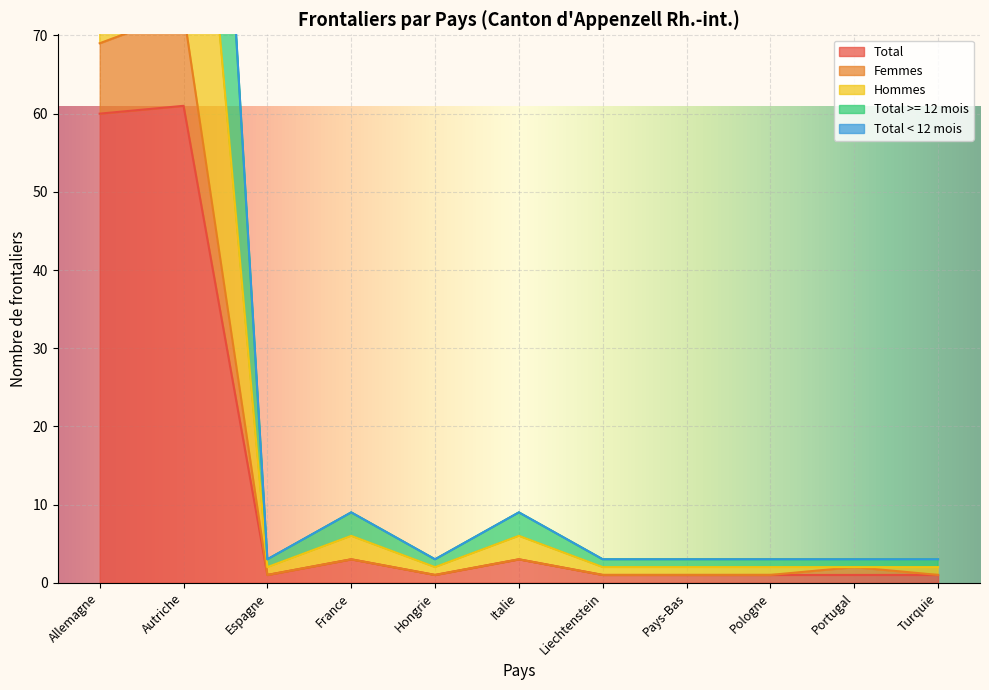

Which has a higher value, Pologne or Pays-Bas?

Pologne